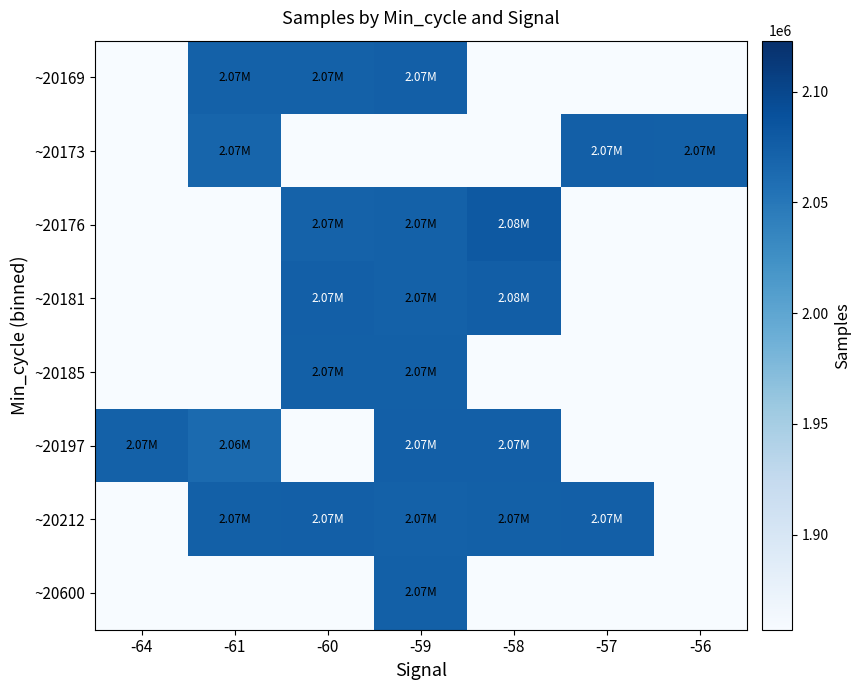

What is the total value across all series at -56?

2073976.5